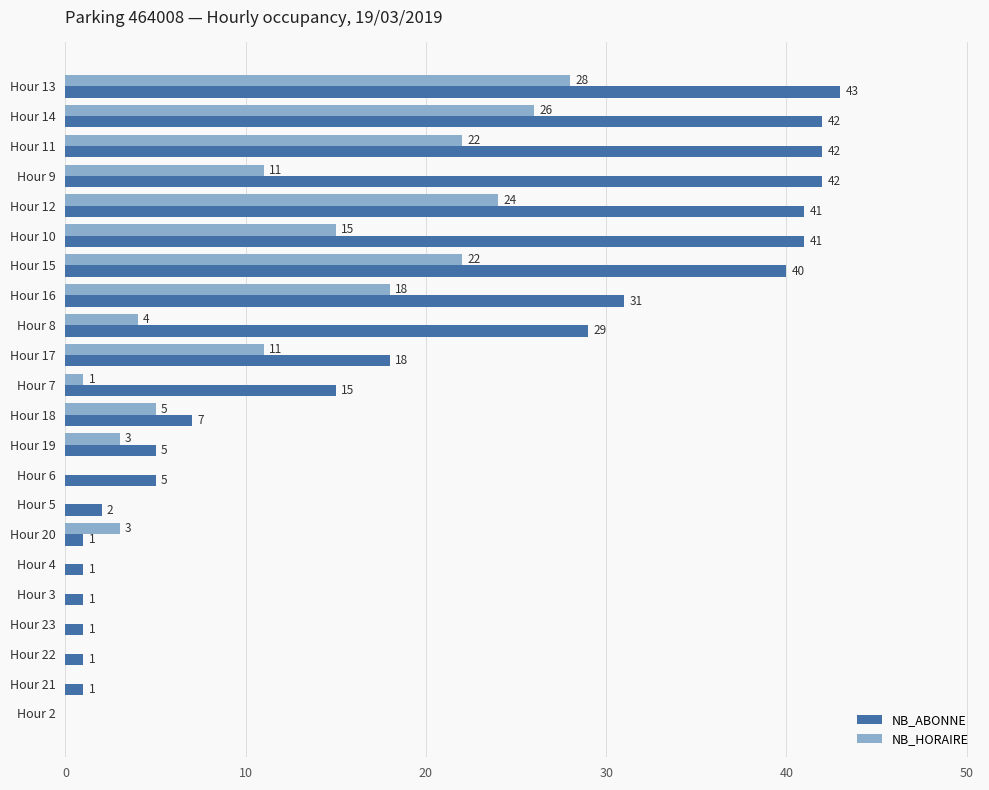

What is the sum of all NB_ABONNE values?

409